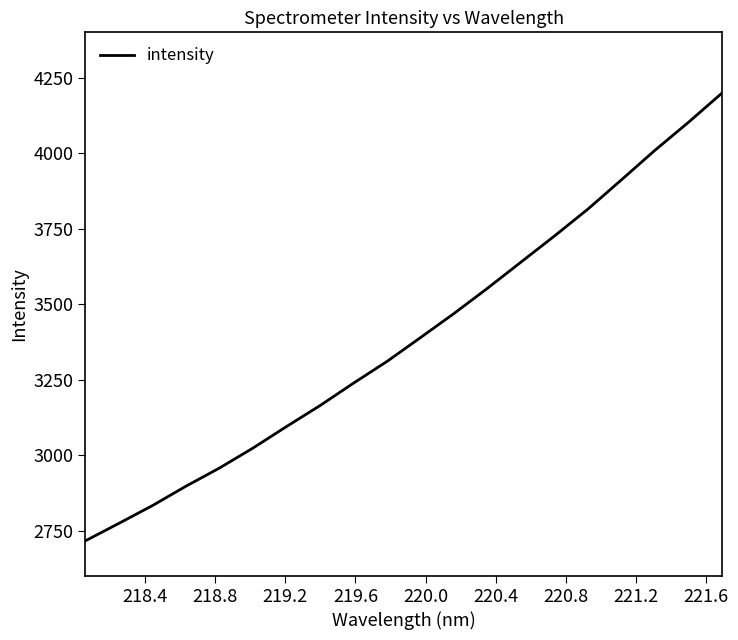

Count the number of data series in this chart.

1